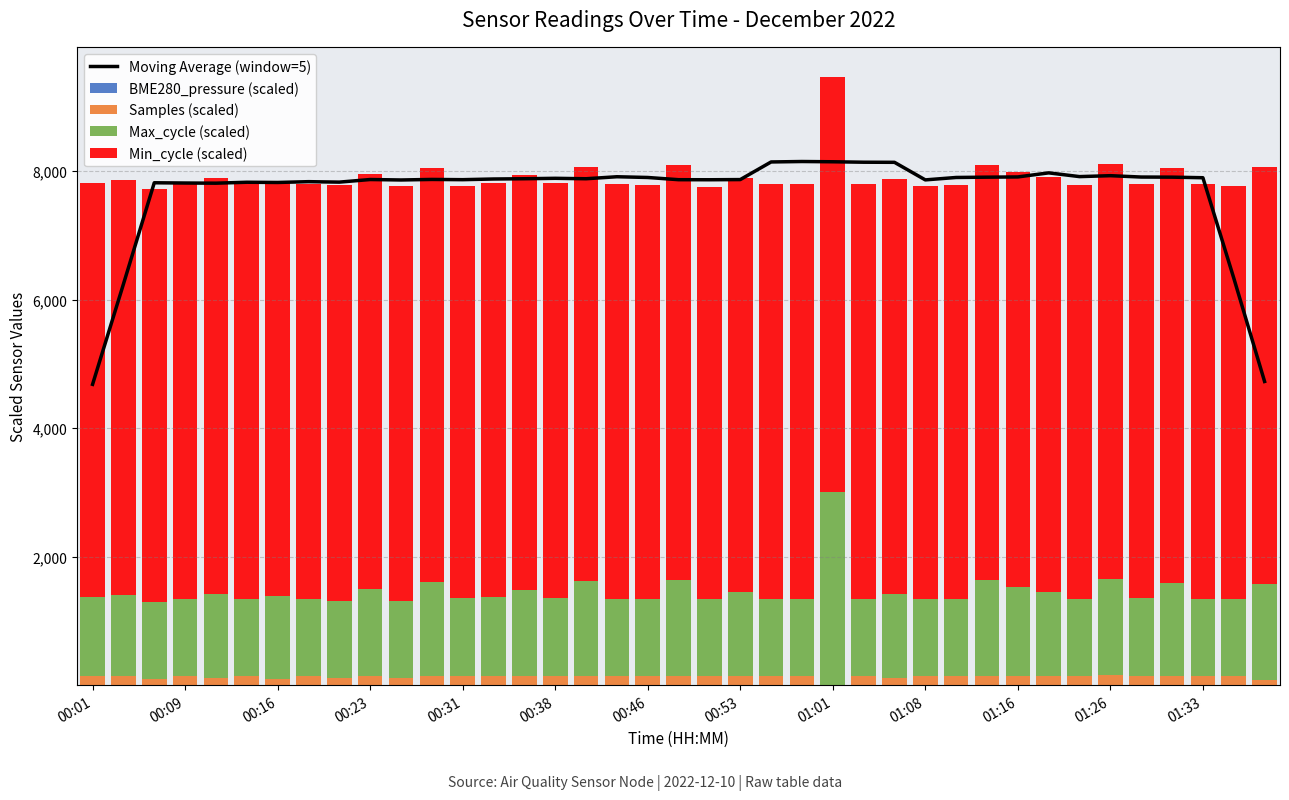

How many data points in Max_cycle (scaled) are above 1218?

20